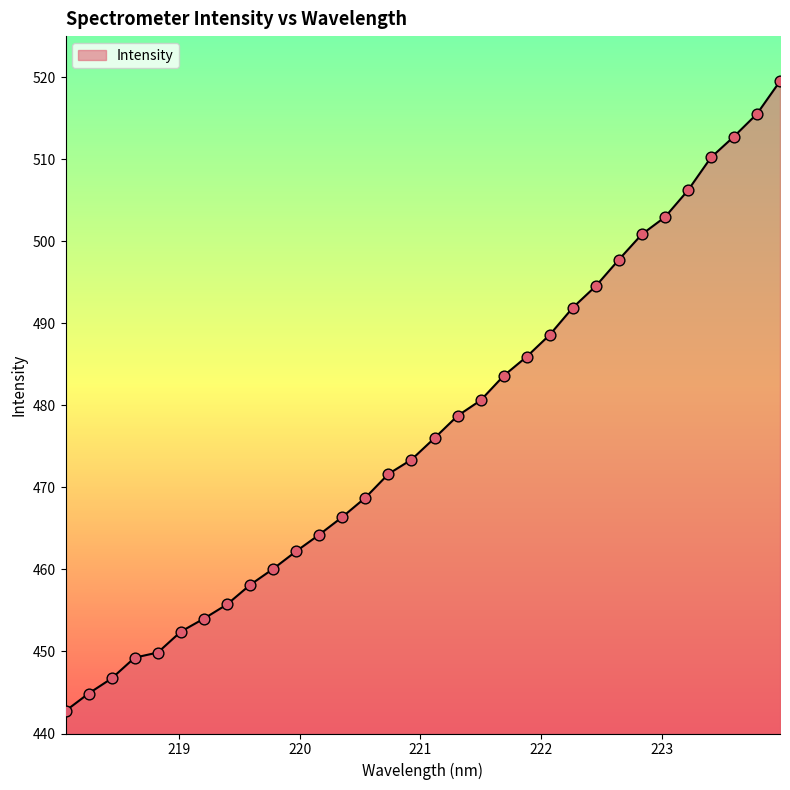

What is the smallest value displayed?

442.8